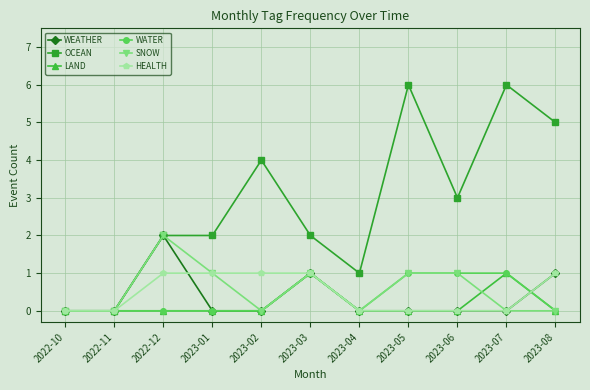

What is the total value across all series at 2022-12?

7